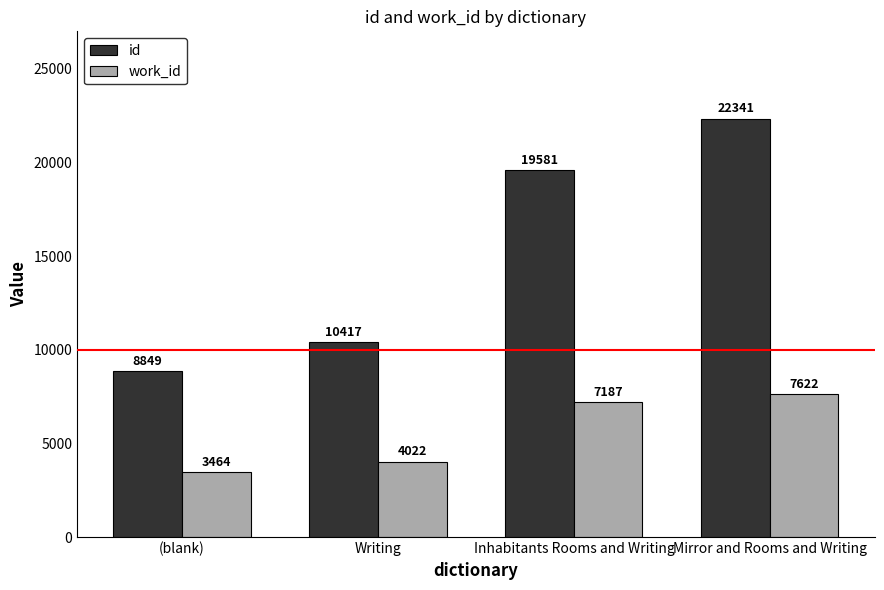

What is the sum of the id values at Inhabitants Rooms and Writing and Writing?

29998